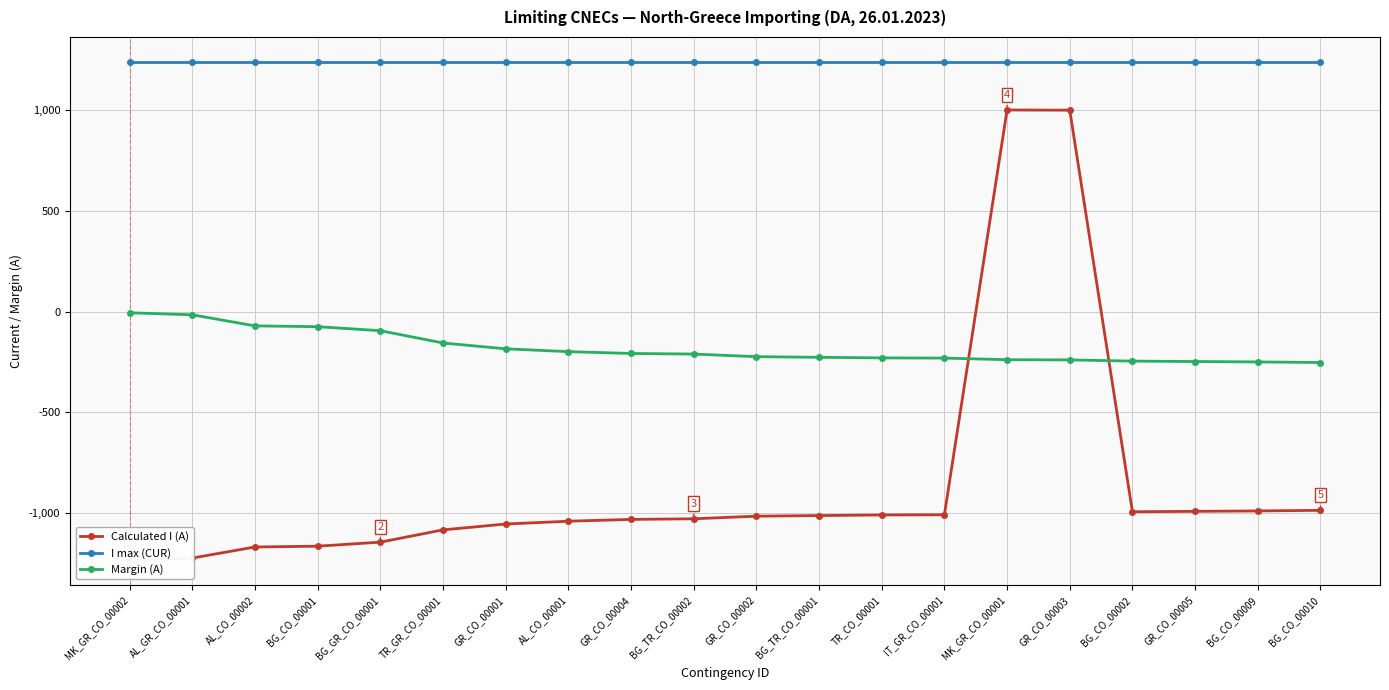

Reading left to right, list all the values displayed in this chart.

Calculated I (A): -1234	-1224	-1169	-1165	-1145	-1084	-1055	-1041	-1032	-1029	-1016	-1013	-1010	-1009	1001	1000	-994	-992	-990	-987
I max (CUR): 1240	1240	1240	1240	1240	1240	1240	1240	1240	1240	1240	1240	1240	1240	1240	1240	1240	1240	1240	1240
Margin (A): -6	-16	-71	-75	-95	-156	-185	-199	-208	-211	-224	-227	-230	-231	-239	-240	-246	-248	-250	-253